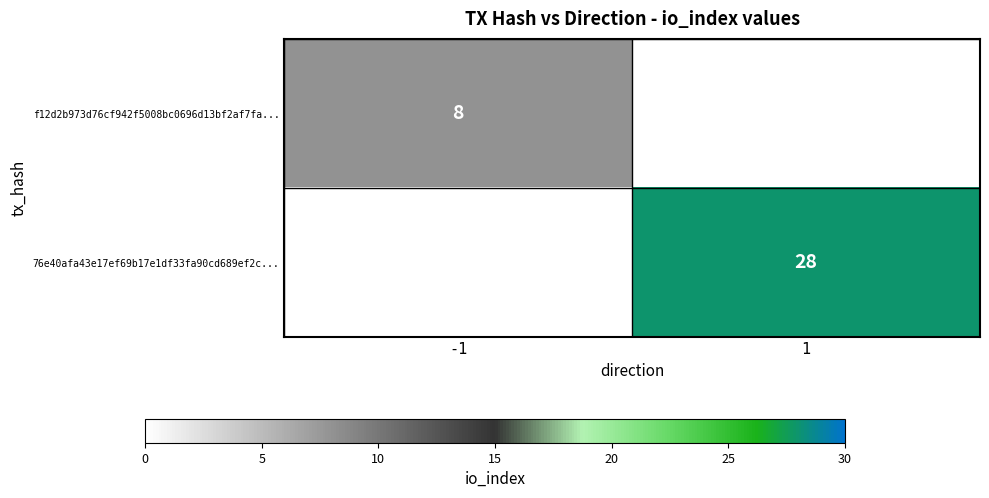

Which has a higher value, -1 or 1?

1